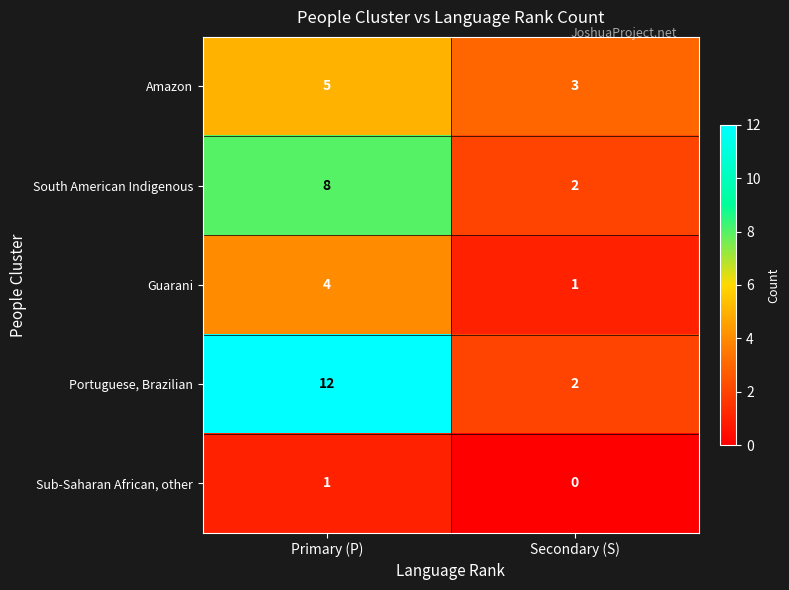

Reading left to right, transcribe all the data shown in this chart.

Amazon: 5	3
South American Indigenous: 8	2
Guarani: 4	1
Portuguese, Brazilian: 12	2
Sub-Saharan African, other: 1	0